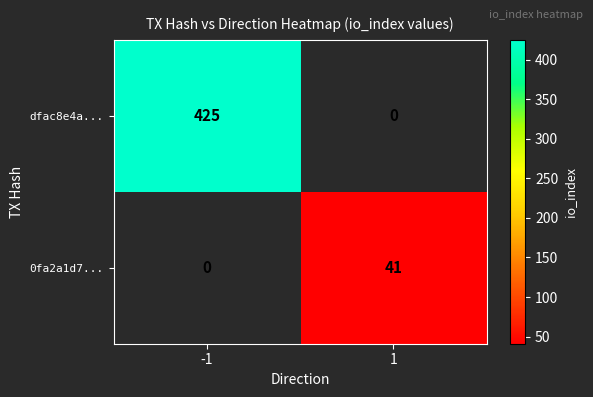

The 0fa2a1d7... series shows 41 at 1. True or false?

True